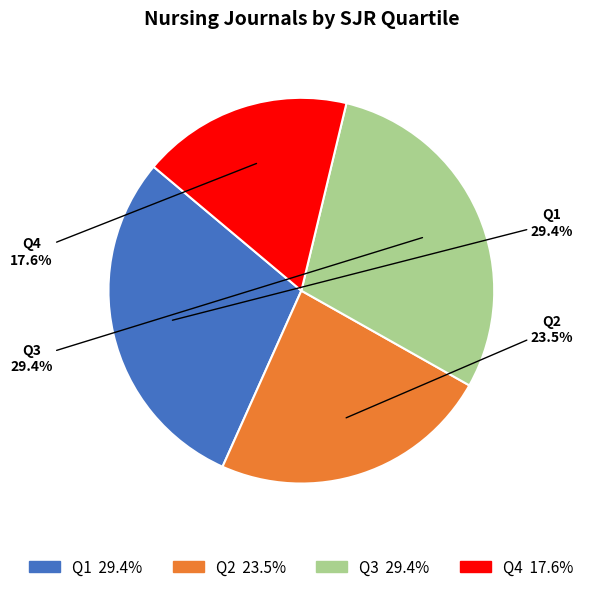

To the nearest percent, what is the difference between the largest and smallest slice percentages?

12%